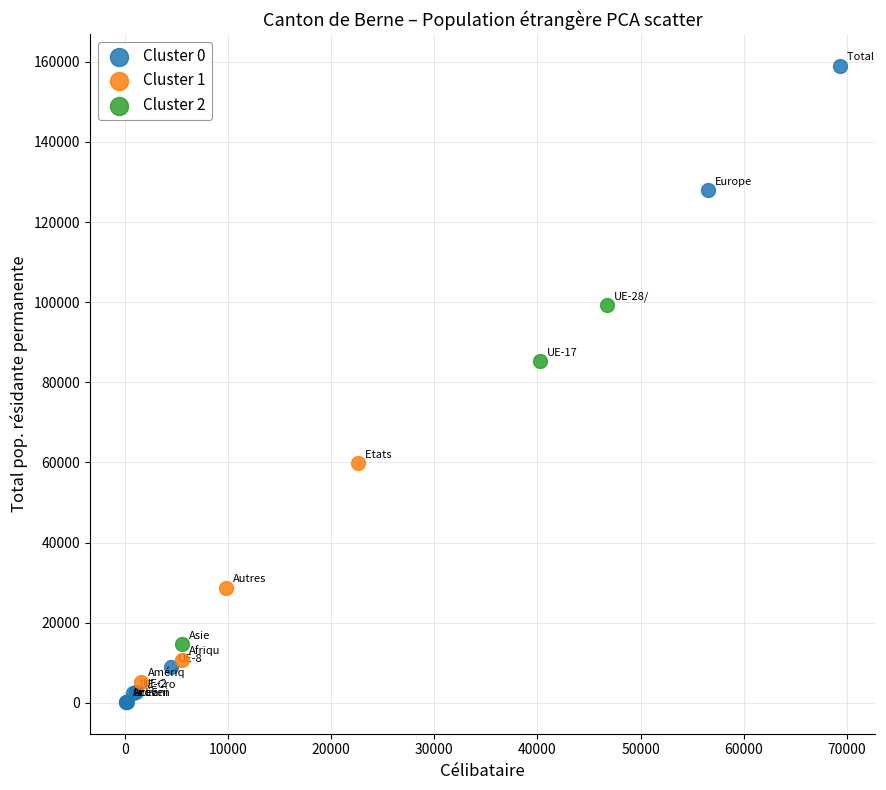

Which series has the widest spread of Y values?

Cluster 0